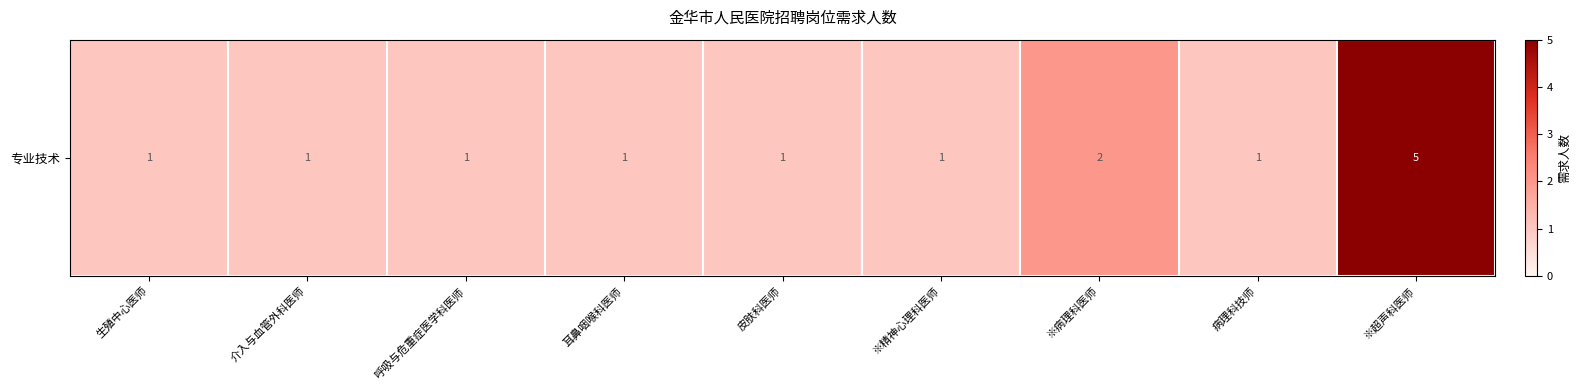

Reading left to right, extract all data points from this chart.

生殖中心医师=1	介入与血管外科医师=1	呼吸与危重症医学科医师=1	耳鼻咽喉科医师=1	皮肤科医师=1	※精神心理科医师=1	※病理科医师=2	病理科技师=1	※超声科医师=5